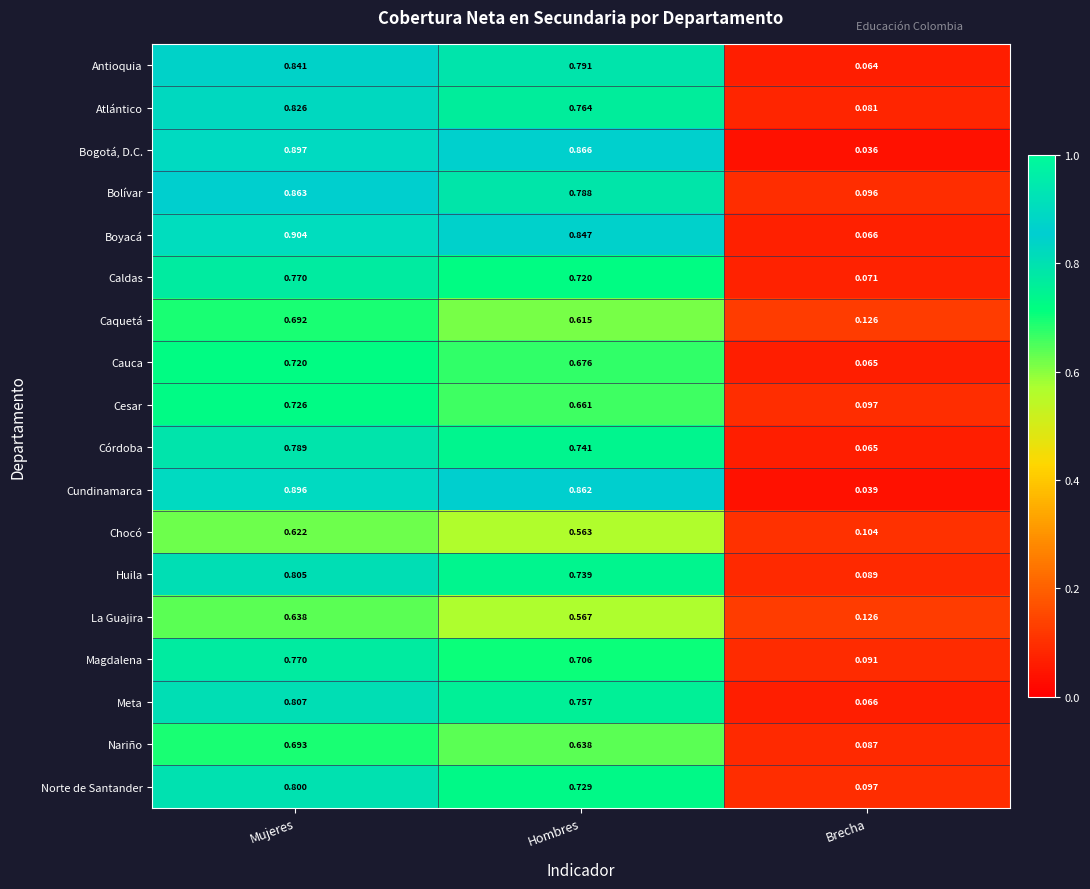

Between Mujeres and Hombres, which series saw the biggest shift?

Caquetá